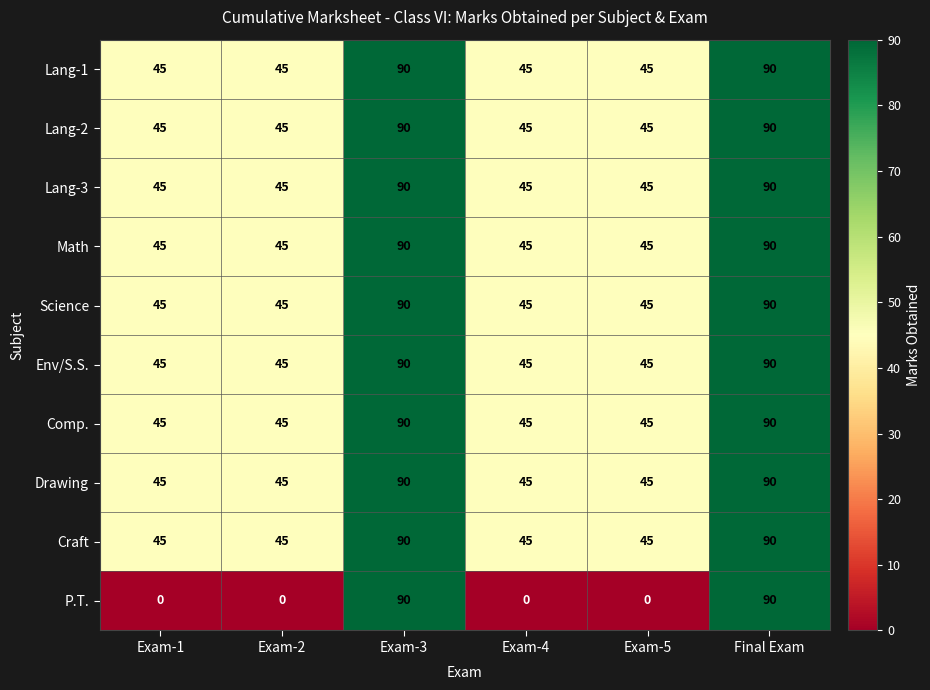

The Lang-1 series shows 58 at Exam-3. True or false?

False